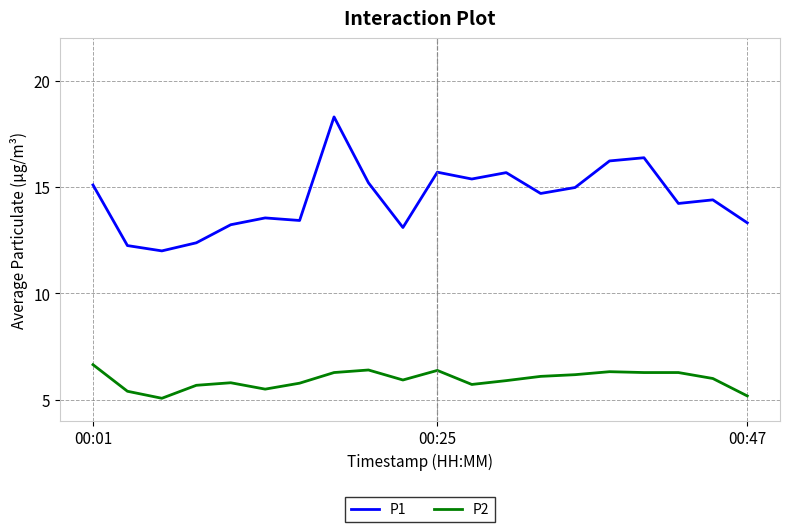

True or false: P2 and P1 intersect in this chart.

False